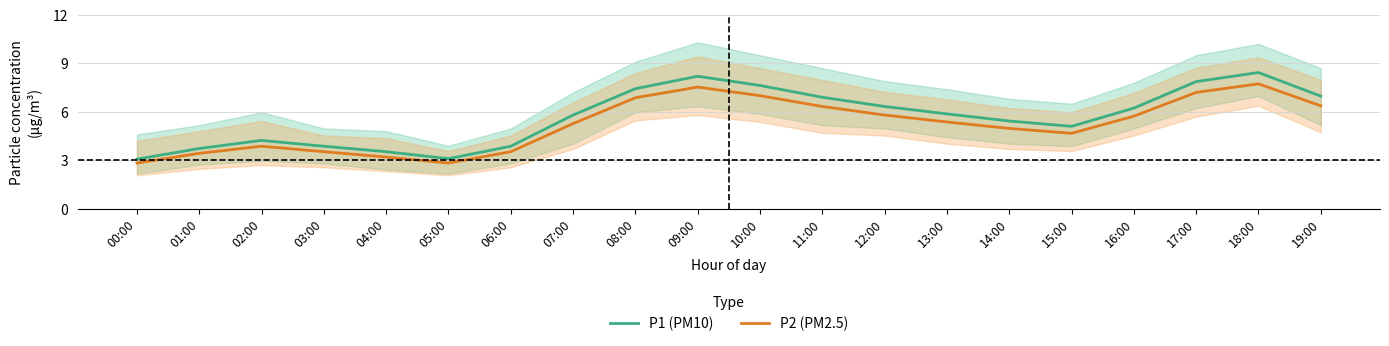

How many interior local valleys does the P2 (PM2.5) series have?

2